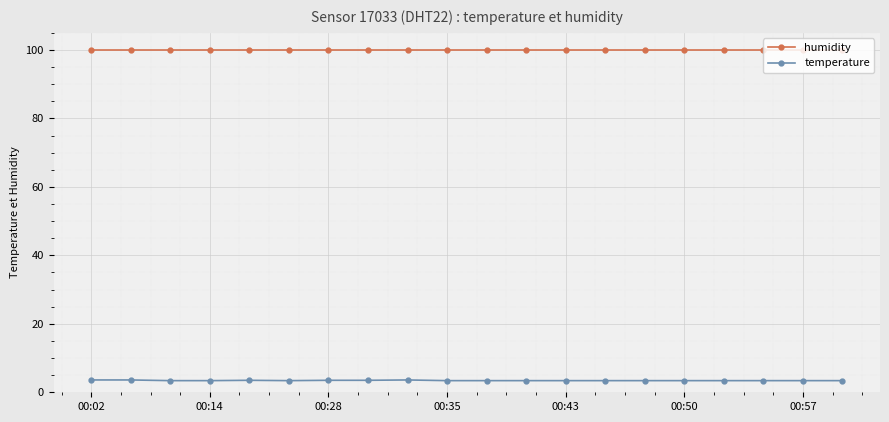

True or false: temperature and humidity cross at least once.

False